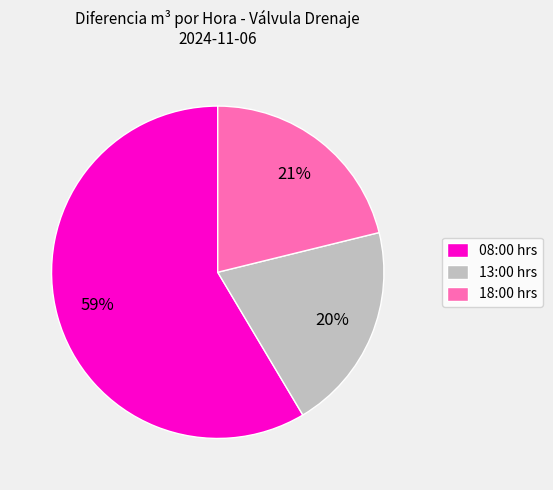

Is the sum of 18:00 hrs and 08:00 hrs greater than half?

Yes